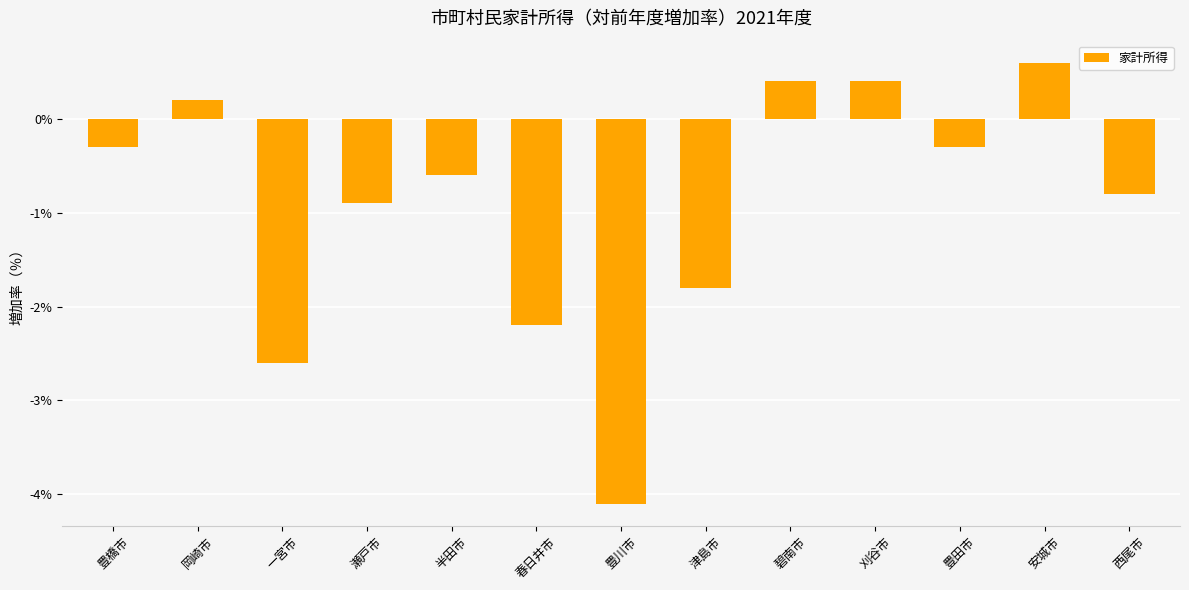

Reading left to right, extract all data points from this chart.

豊橋市=-0.3	岡崎市=0.2	一宮市=-2.6	瀬戸市=-0.9	半田市=-0.6	春日井市=-2.2	豊川市=-4.1	津島市=-1.8	碧南市=0.4	刈谷市=0.4	豊田市=-0.3	安城市=0.6	西尾市=-0.8